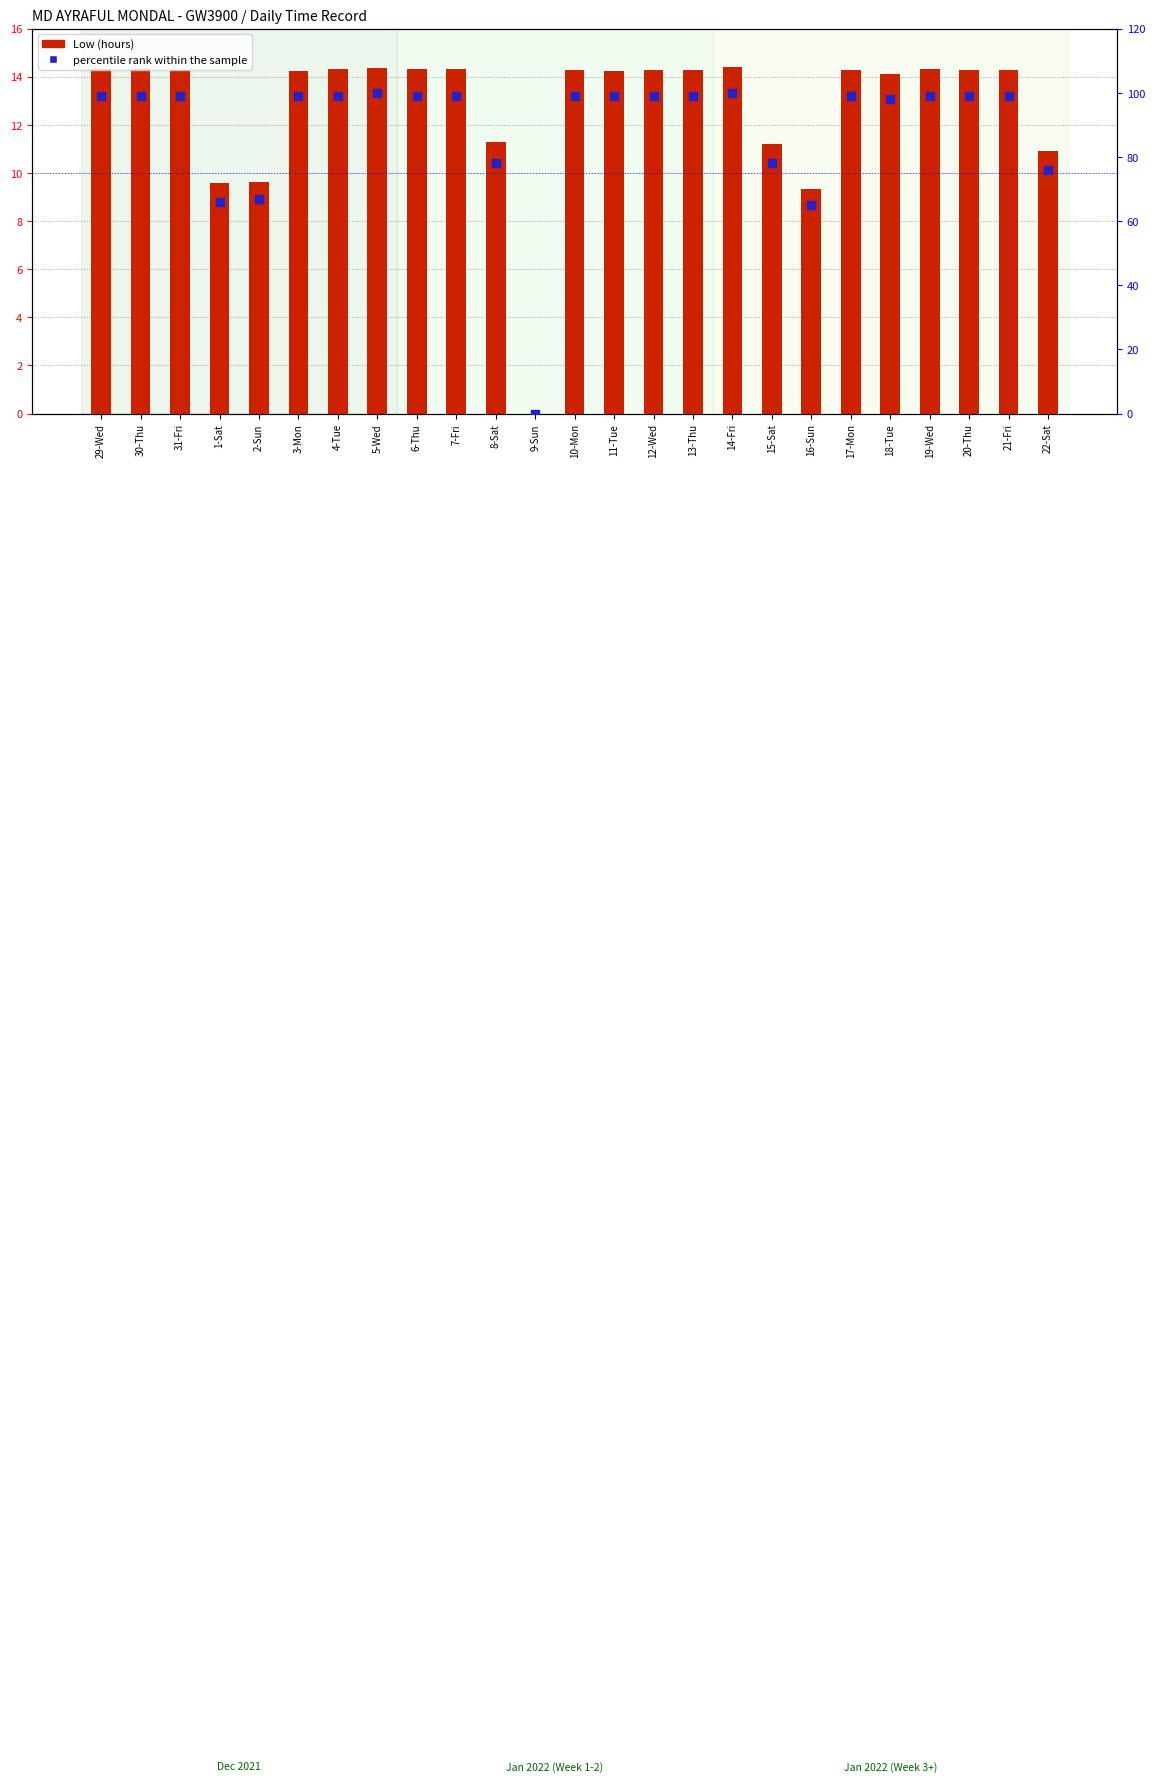

What are all the series names shown in the legend?

Low (hours), percentile rank within the sample